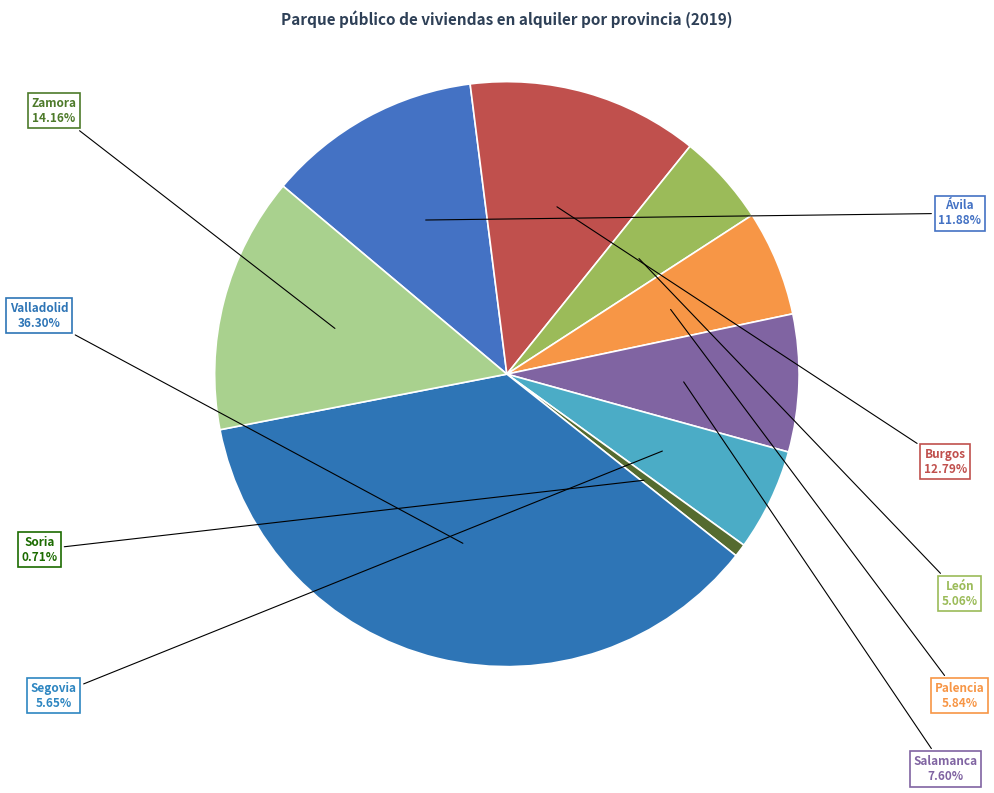

What is the ratio of the value at Salamanca to the value at Palencia?

1.3